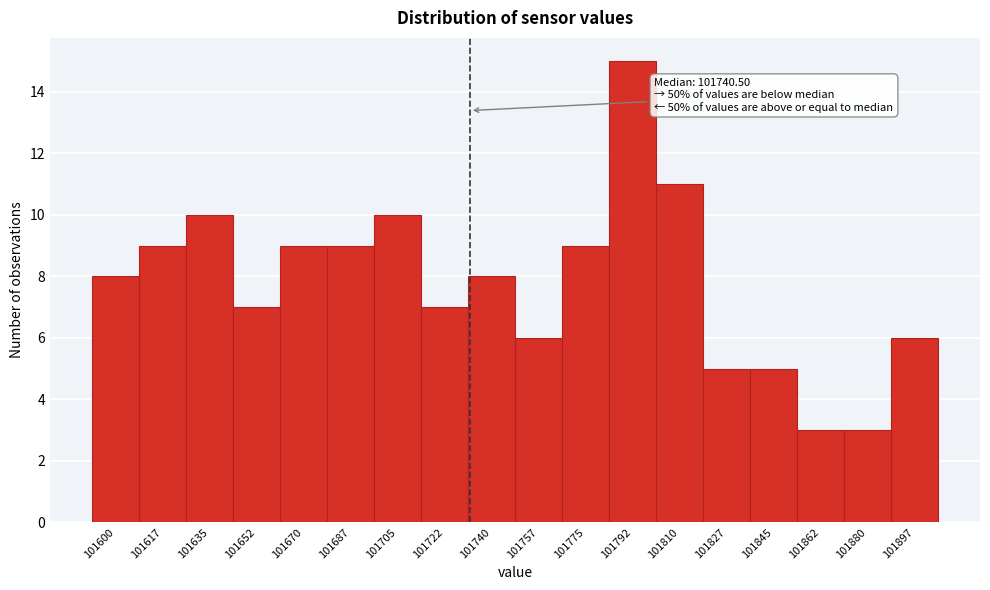

Reading left to right, transcribe all the data shown in this chart.

101600=8	101617=9	101635=10	101652=7	101670=9	101687=9	101705=10	101722=7	101740=8	101757=6	101775=9	101792=15	101810=11	101827=5	101845=5	101862=3	101880=3	101897=6